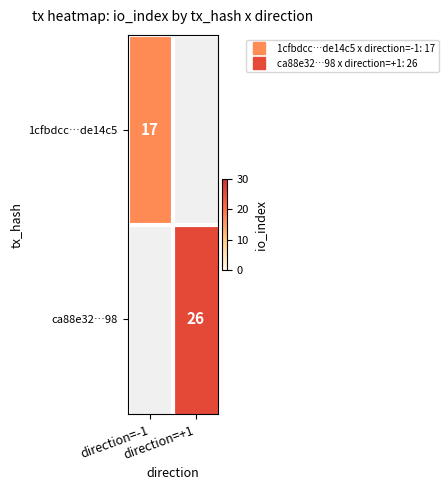

Between direction=-1 and direction=+1, which is larger?

direction=+1